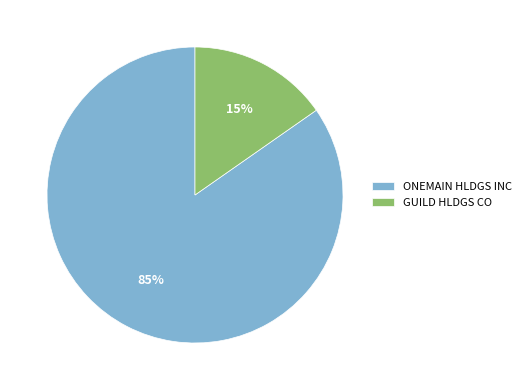

What percentage is the GUILD HLDGS CO slice, to the nearest percent?

15%